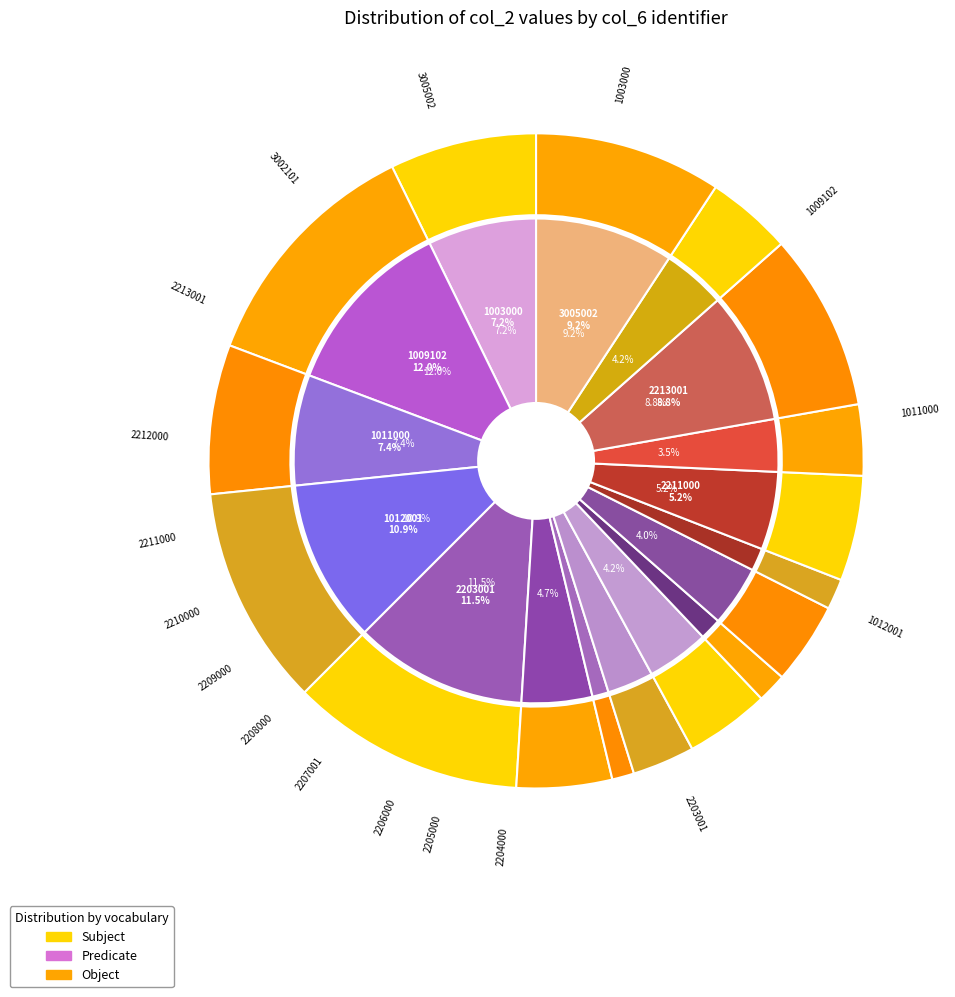

Does any single category account for the majority?

No